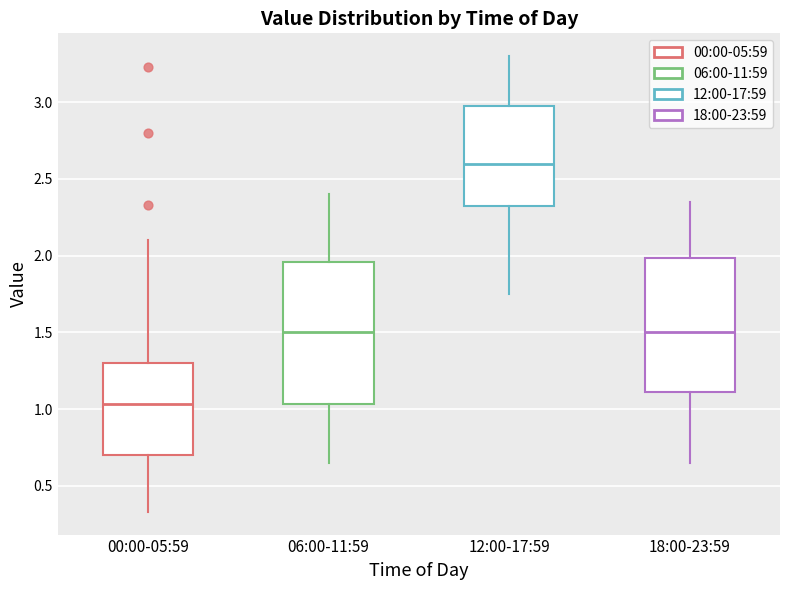

Reading left to right, transcribe this box plot: for each box, give where its median line is, the range the box spans, and where its two whiskers end, as read against the y-axis. The values are not printed on the chart, so give them approximately, as read against the axis.

00:00-05:59: median 1.05, box 0.70 to 1.30, whiskers 0.35 to 2.10
06:00-11:59: median 1.50, box 1.05 to 1.95, whiskers 0.65 to 2.40
12:00-17:59: median 2.60, box 2.35 to 3.00, whiskers 1.75 to 3.30
18:00-23:59: median 1.50, box 1.10 to 2.00, whiskers 0.65 to 2.35